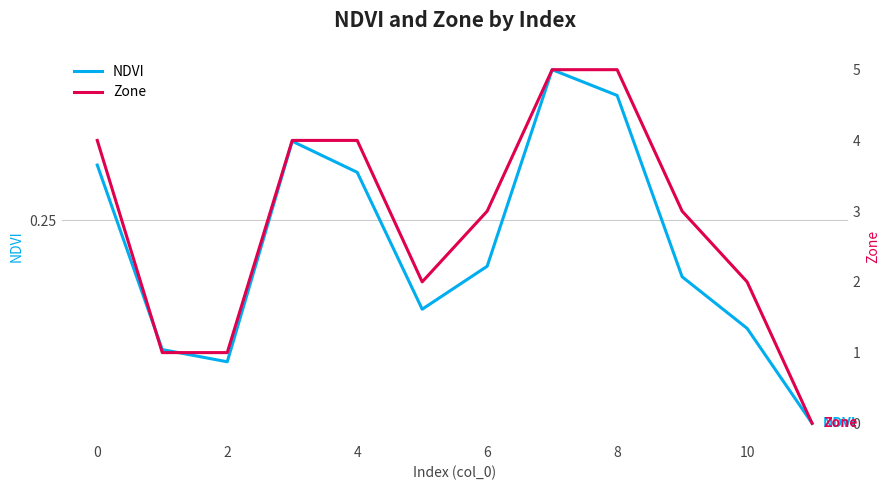

What is the value of the Zone point at the 8th from the left?

5.0